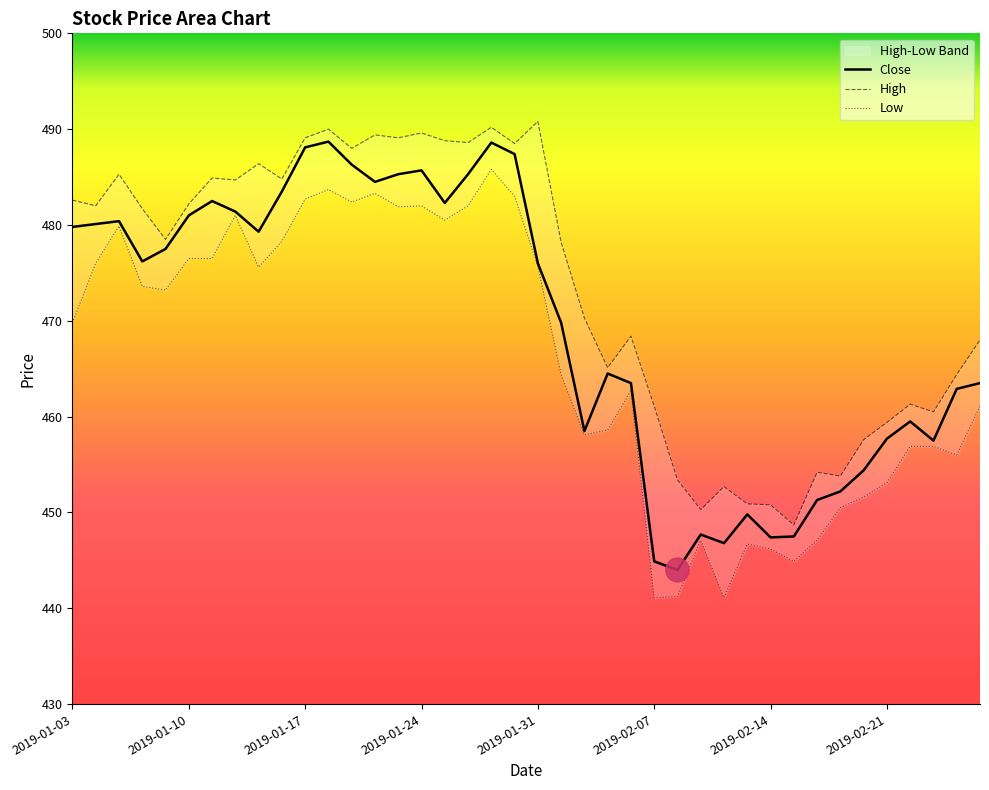

Reading right to left, list all the values displayed in this chart.

High: 468.0	464.4	460.5	461.3	459.4	457.6	453.8	454.2	448.7	450.8	450.9	452.7	450.3	453.4	461.1	468.4	465.1	470.3	478.2	490.8	488.5	490.2	488.6	488.8	489.6	489.1	489.4	488.0	490.0	489.1	484.8	486.4	484.7	484.9	482.2	478.5	481.7	485.3	482.0	482.6
Low: 461.1	456.0	456.9	456.9	453.1	451.6	450.5	447.1	444.9	446.2	446.7	441.1	447.1	441.2	441.1	462.7	458.6	458.1	464.4	475.7	483.0	485.8	482.0	480.5	482.0	481.9	483.3	482.4	483.7	482.7	478.3	475.6	481.0	476.5	476.5	473.2	473.6	479.9	476.0	469.8
Close: 463.5	462.9	457.5	459.5	457.7	454.4	452.2	451.3	447.5	447.4	449.8	446.8	447.7	444.0	444.9	463.5	464.5	458.5	469.8	476.0	487.4	488.6	485.3	482.3	485.7	485.3	484.5	486.3	488.7	488.1	483.5	479.3	481.4	482.5	481.0	477.5	476.2	480.4	480.1	479.8